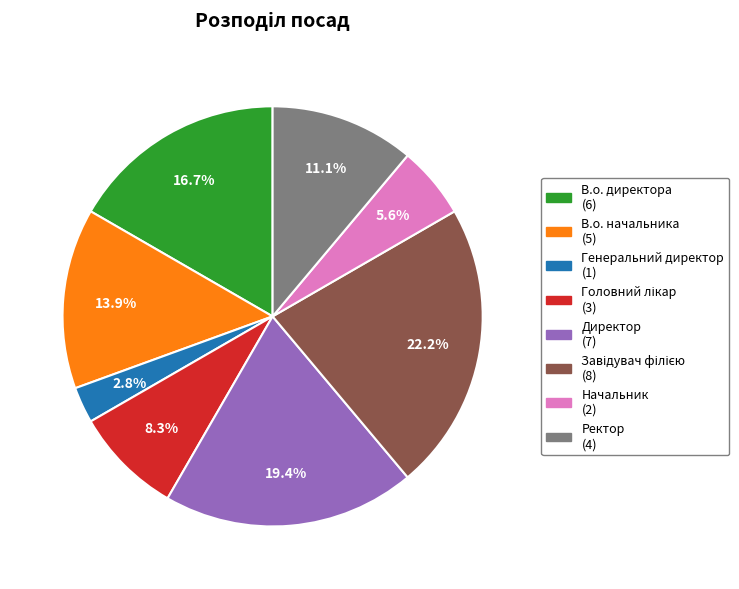

Does В.о. директора represent more than half of the total?

No